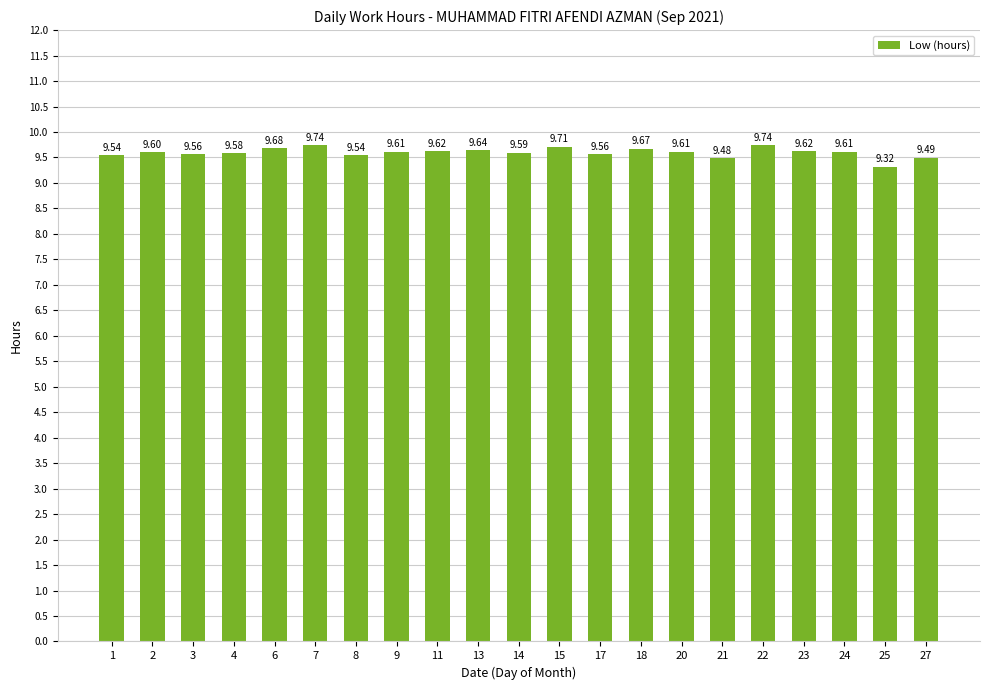

What is the average value?

9.6